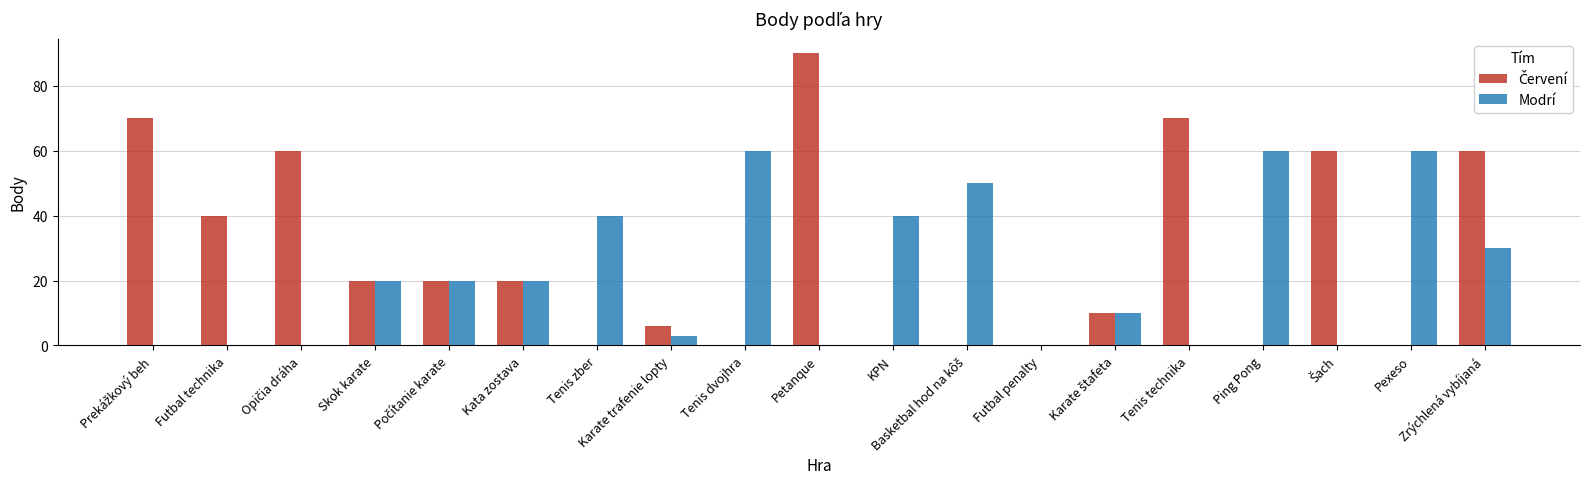

What is the total value across all series at Karate trafenie lopty?

9